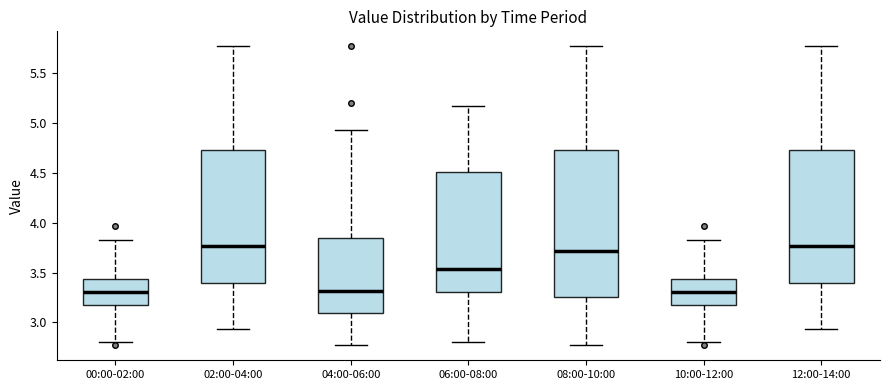

Reading left to right, transcribe this box plot: for each box, give where its median line is, the range the box spans, and where its two whiskers end, as read against the y-axis. The values are not printed on the chart, so give them approximately, as read against the axis.

00:00-02:00: median 3.30, box 3.20 to 3.45, whiskers 2.80 to 3.85
02:00-04:00: median 3.75, box 3.40 to 4.75, whiskers 2.95 to 5.75
04:00-06:00: median 3.30, box 3.10 to 3.85, whiskers 2.75 to 4.95
06:00-08:00: median 3.55, box 3.30 to 4.50, whiskers 2.80 to 5.15
08:00-10:00: median 3.70, box 3.25 to 4.75, whiskers 2.75 to 5.75
10:00-12:00: median 3.30, box 3.20 to 3.45, whiskers 2.80 to 3.85
12:00-14:00: median 3.75, box 3.40 to 4.75, whiskers 2.95 to 5.75